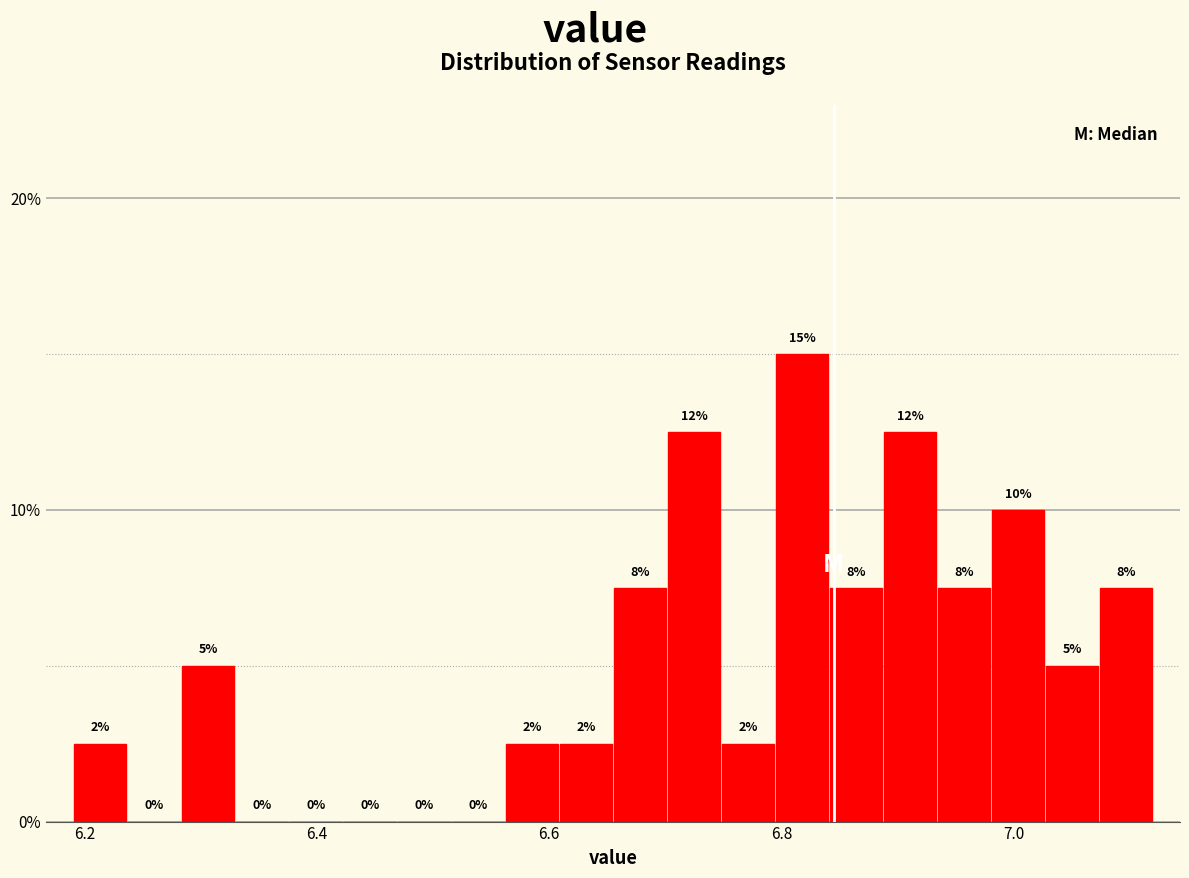

Around what value on the x-axis is the tallest bar? Give the approximate position of its centre, as read against the axis.

6.82